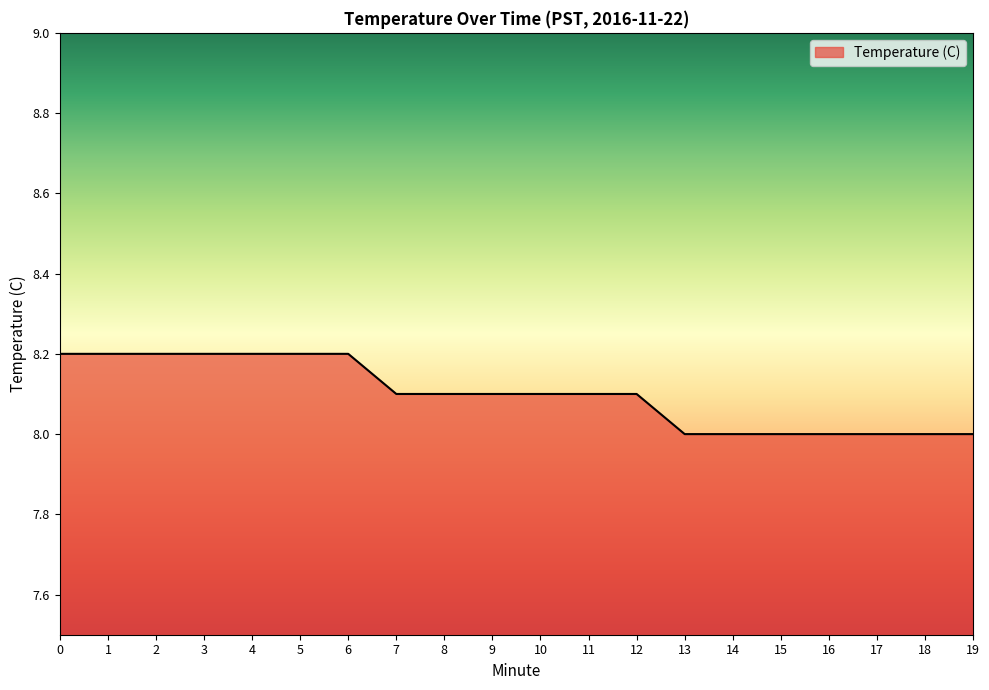

The chart shows a value of 12.3 at 13. True or false?

False